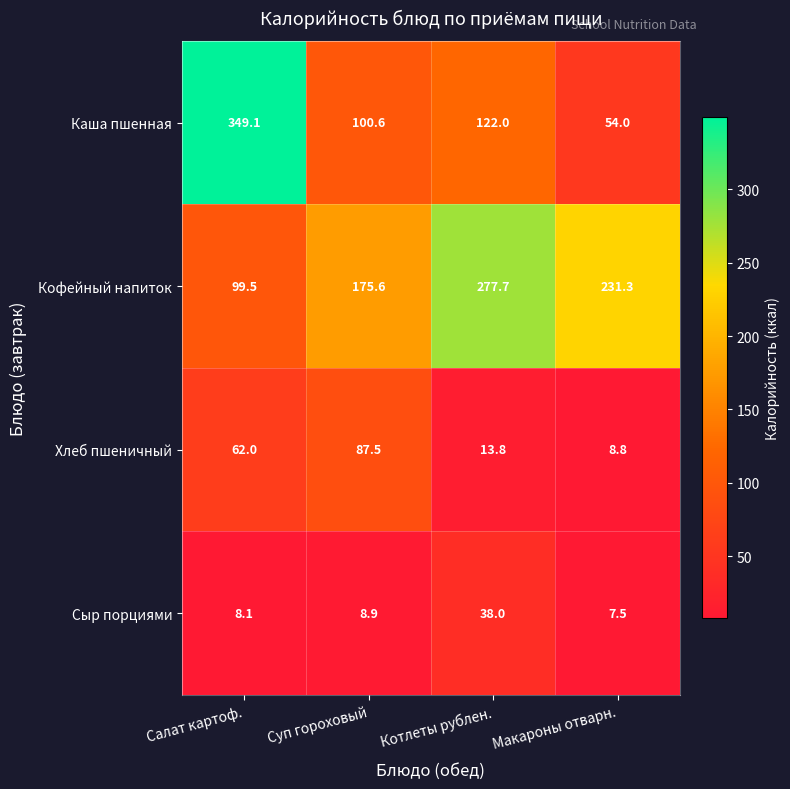

Reading left to right, list all the values displayed in this chart.

Каша пшенная: 349.1	100.6	122.0	54.0
Кофейный напиток: 99.5	175.6	277.7	231.3
Хлеб пшеничный: 62.0	87.5	13.8	8.8
Сыр порциями: 8.1	8.9	38.0	7.5